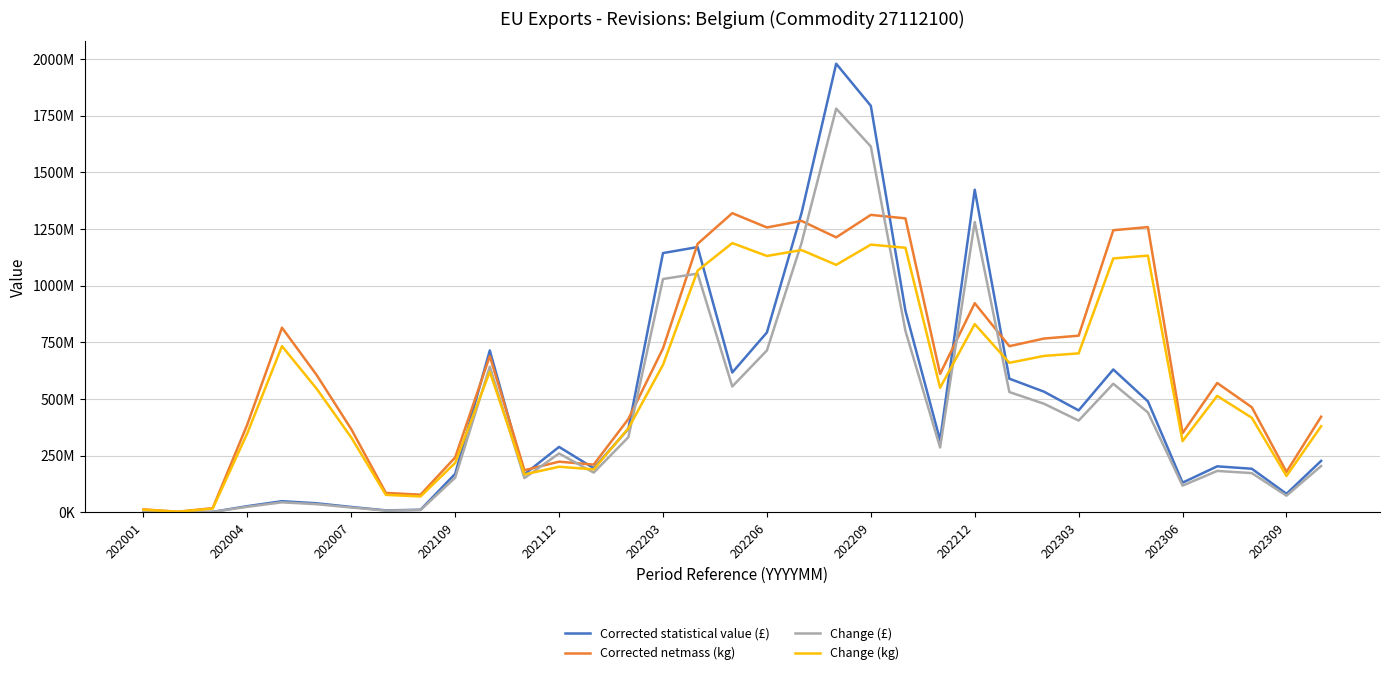

Does the chart display data point markers on the line(s)?

No